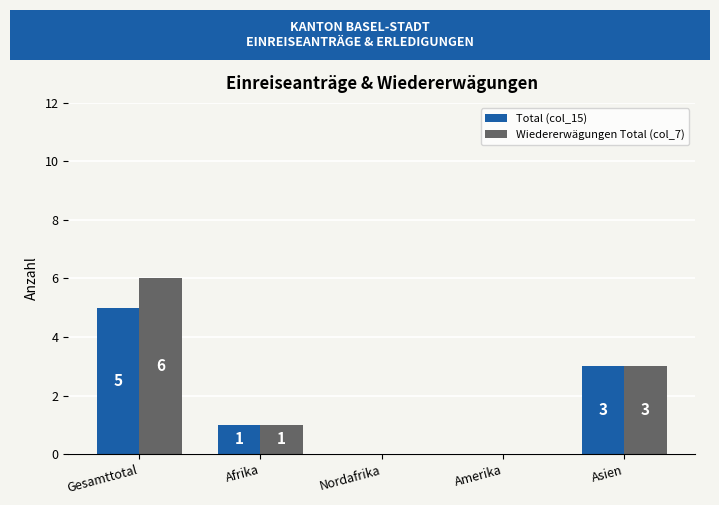

What is the greatest value displayed?

6